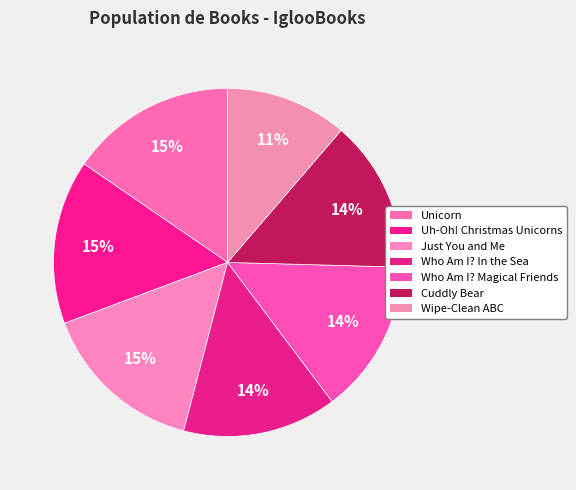

Count the number of slices in the pie.

7